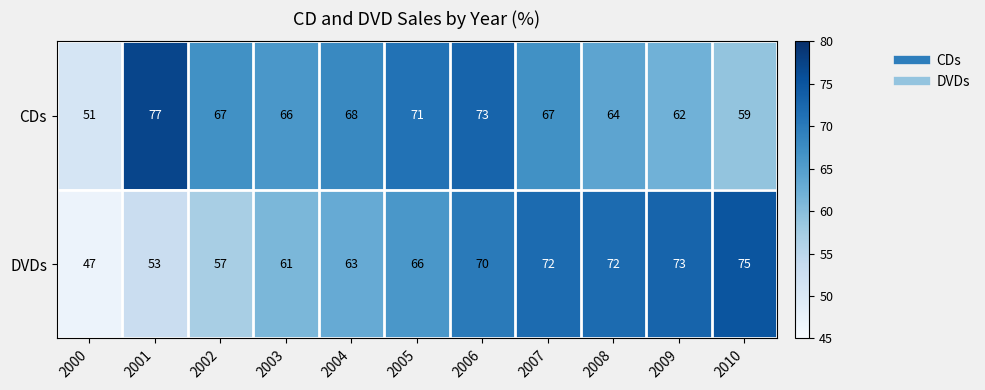

Reading left to right, list all the values displayed in this chart.

CDs: 51	77	67	66	68	71	73	67	64	62	59
DVDs: 47	53	57	61	63	66	70	72	72	73	75